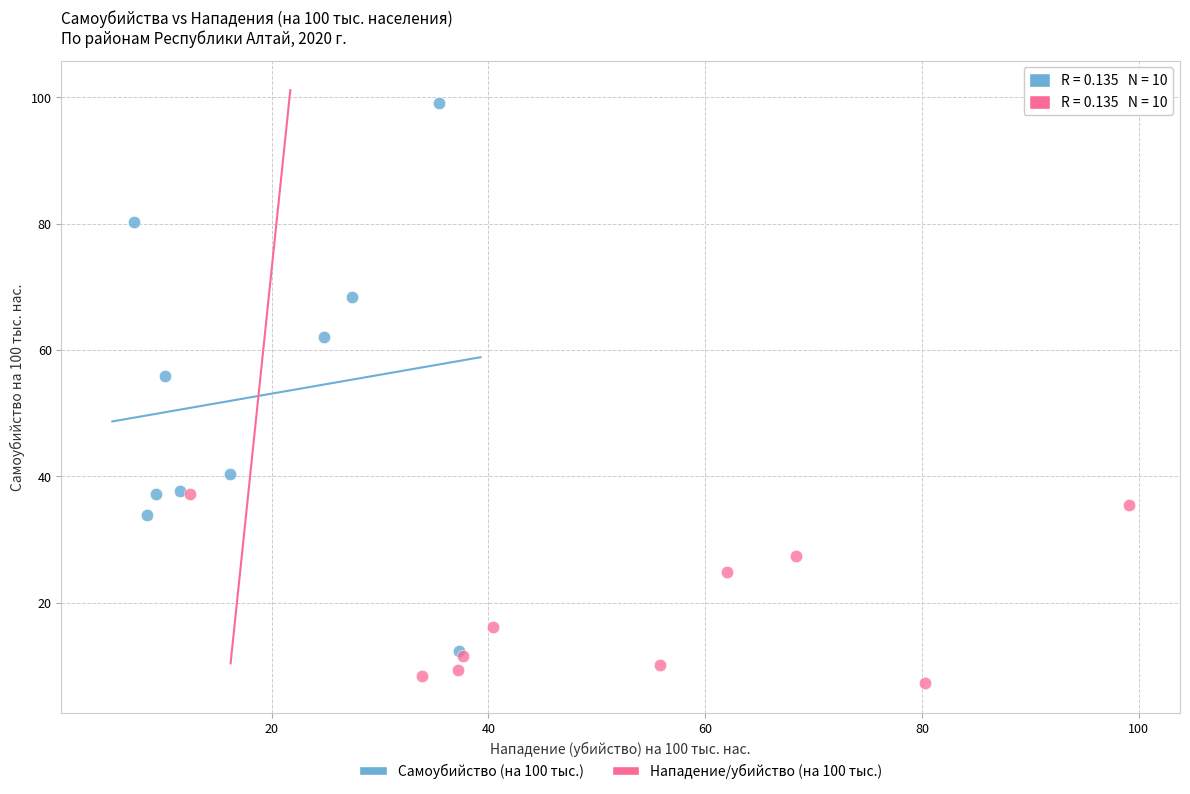

Which series reaches the maximum Y coordinate?

Самоубийство (на 100 тыс.)